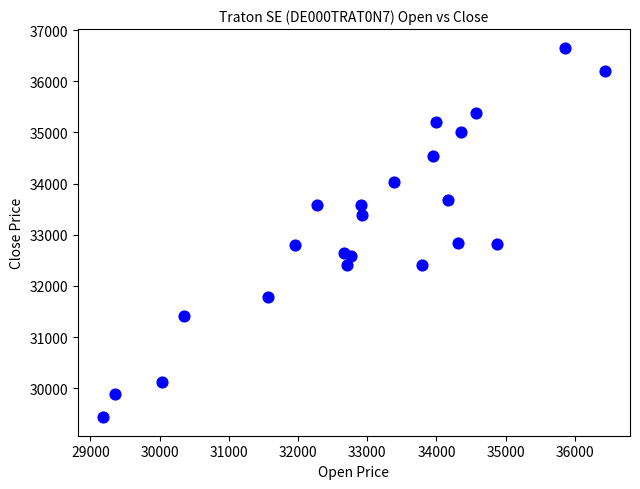

What is the range of X values (max minus min)?

7252